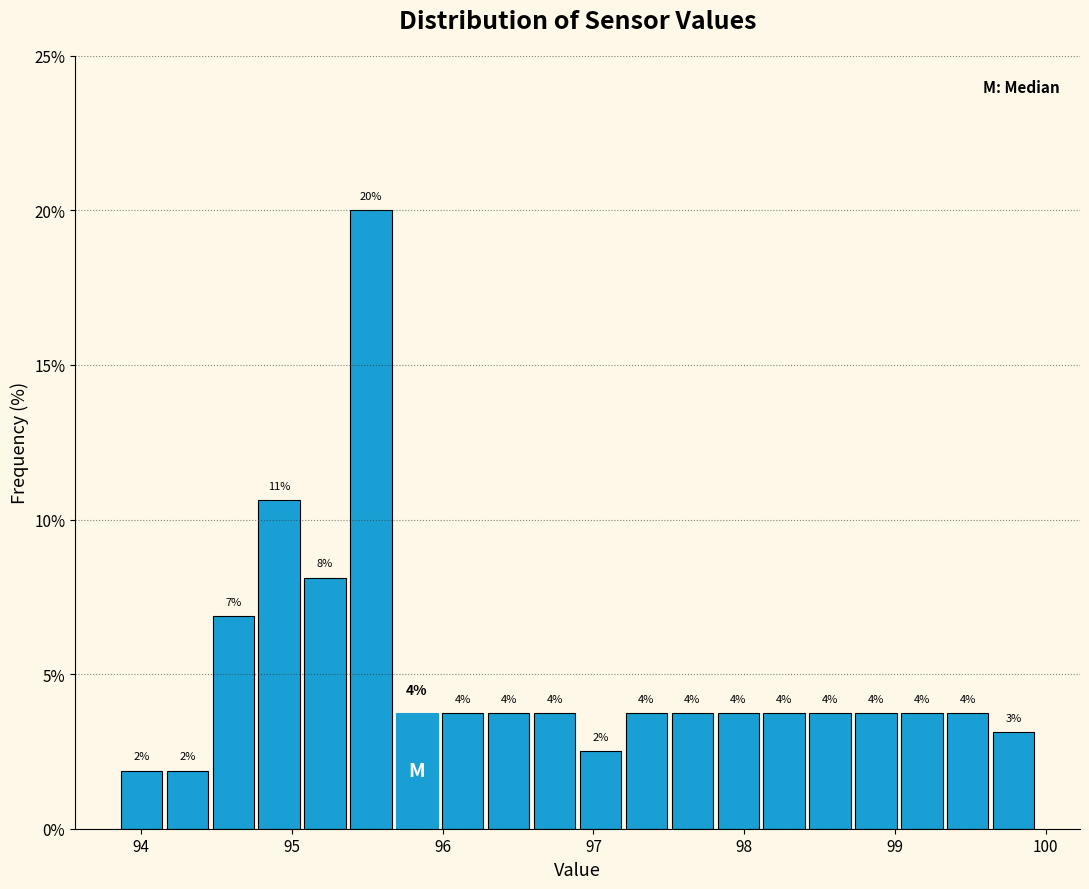

Read against the x-axis, roughly where is the centre of the tallest bar?

95.5